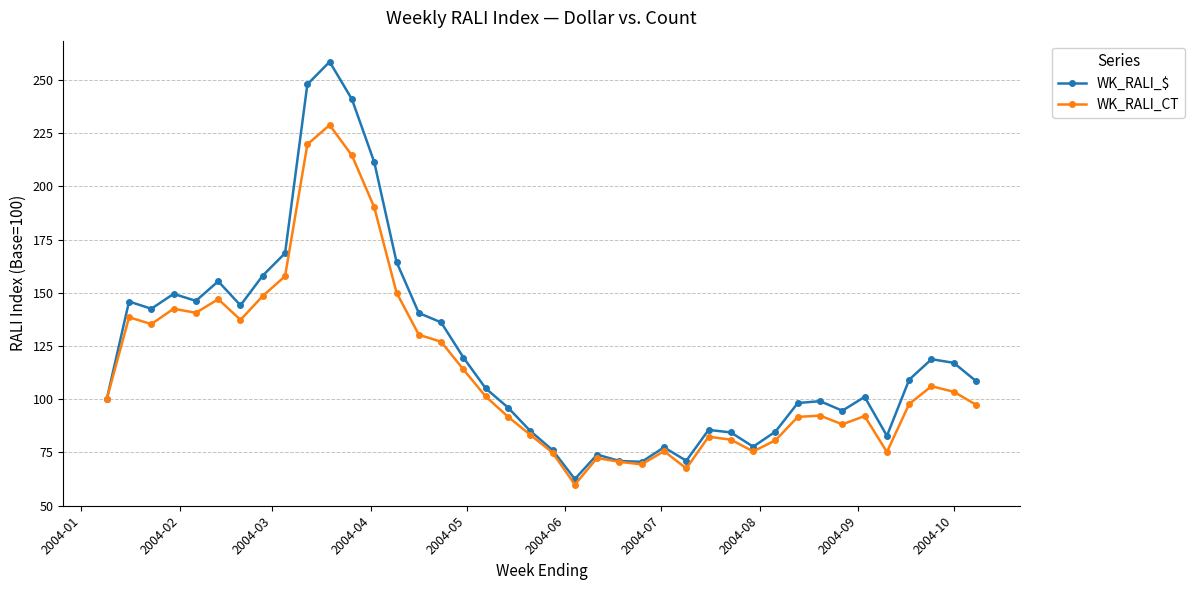

List the series in order of their peak value, lowest first.

WK_RALI_CT, WK_RALI_$